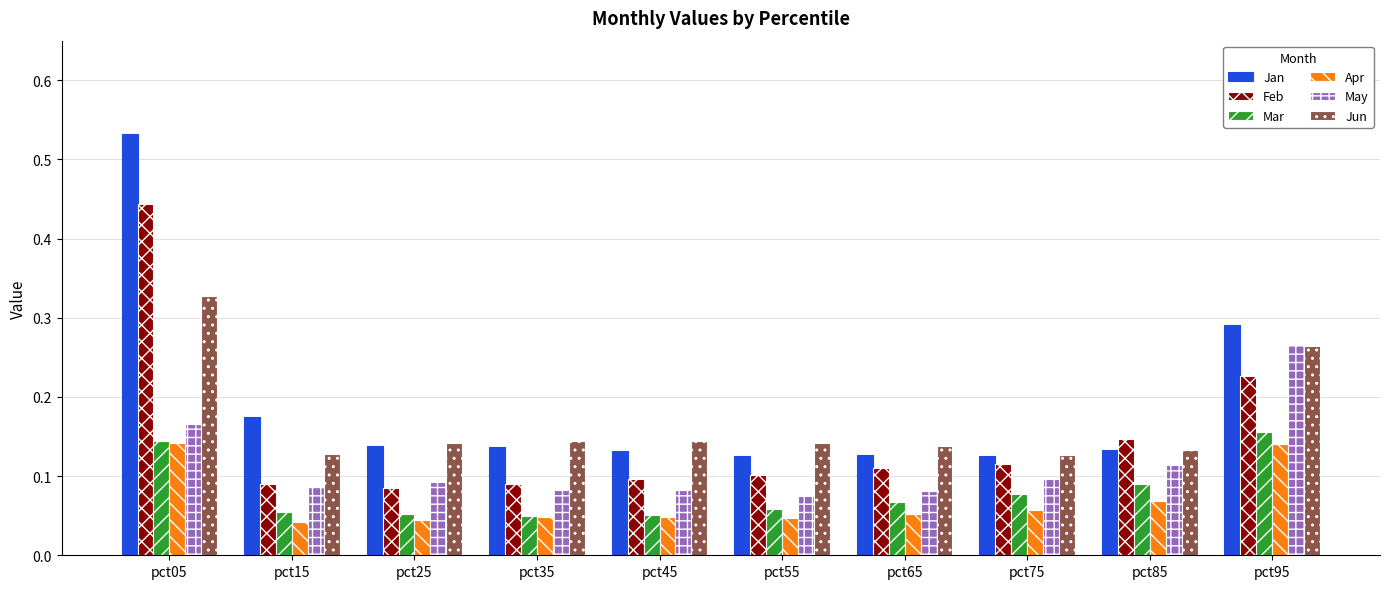

At which category does the chart reach its peak across all series?

pct05